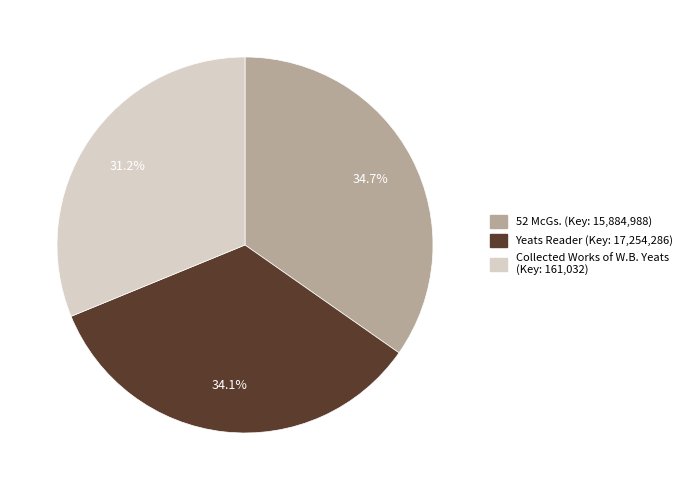

Does any single category account for the majority?

No